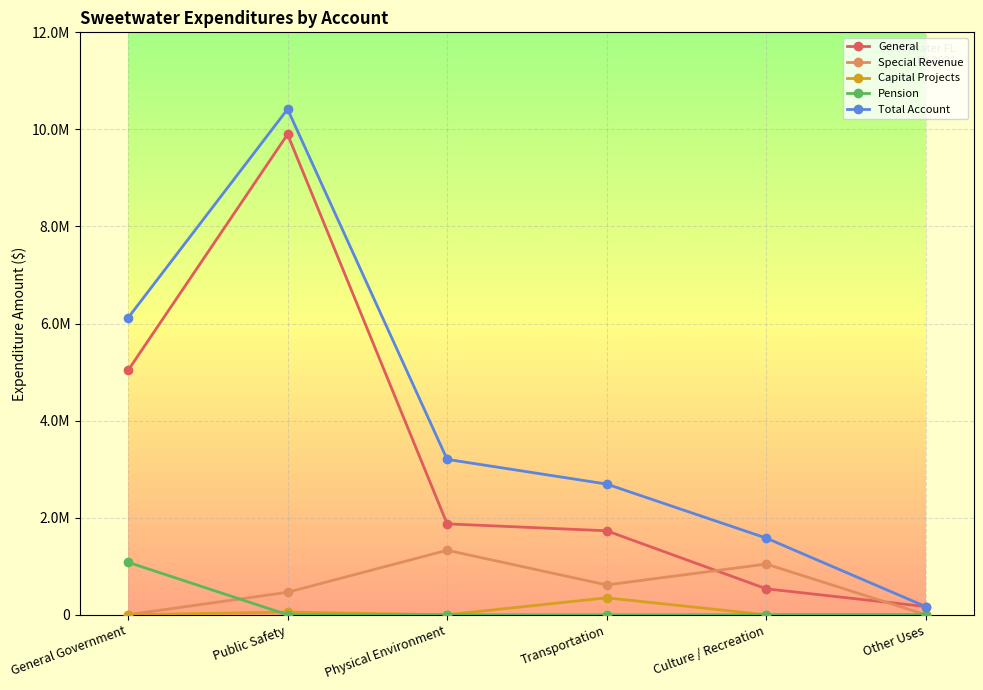

Which series has the largest range (max minus min)?

Total Account